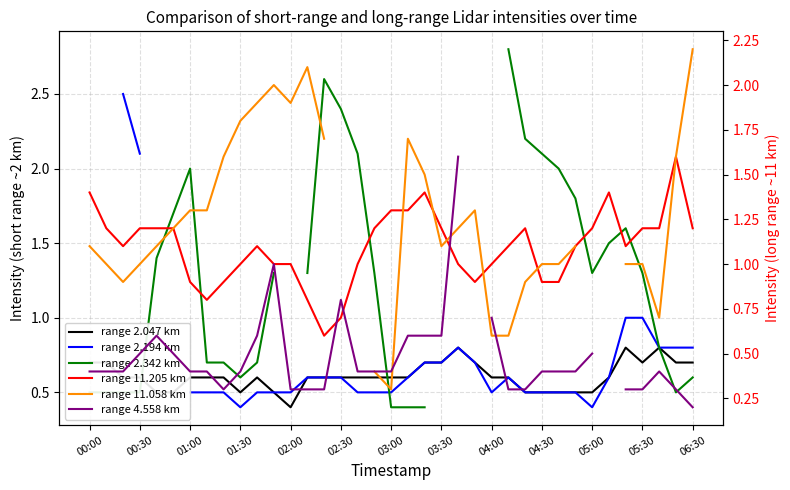

What is the sum of the range 2.194 km values at 19 and 25?

1.2